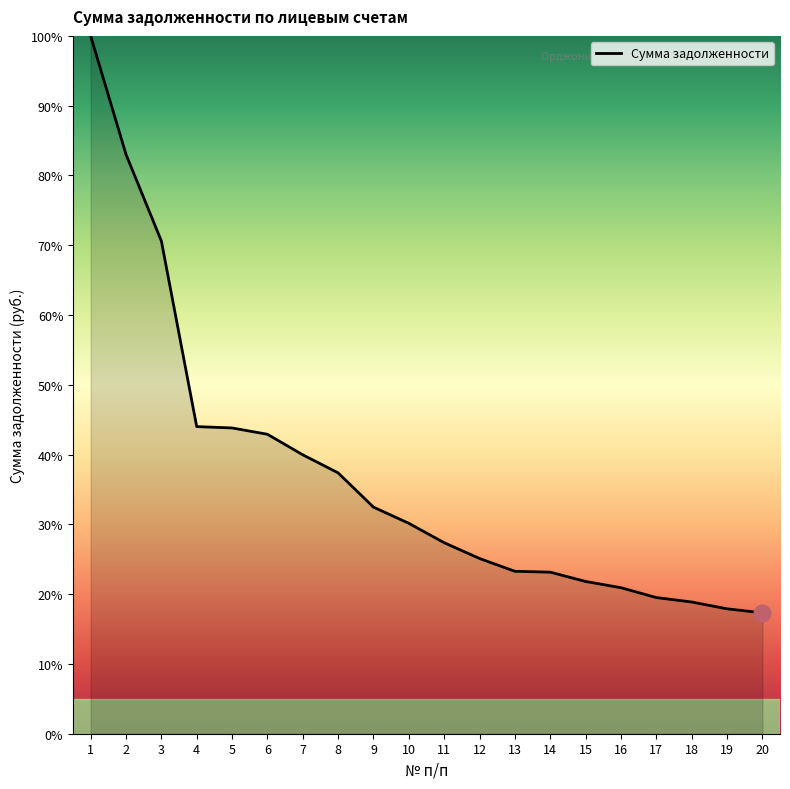

What is the smallest value displayed?

17.3